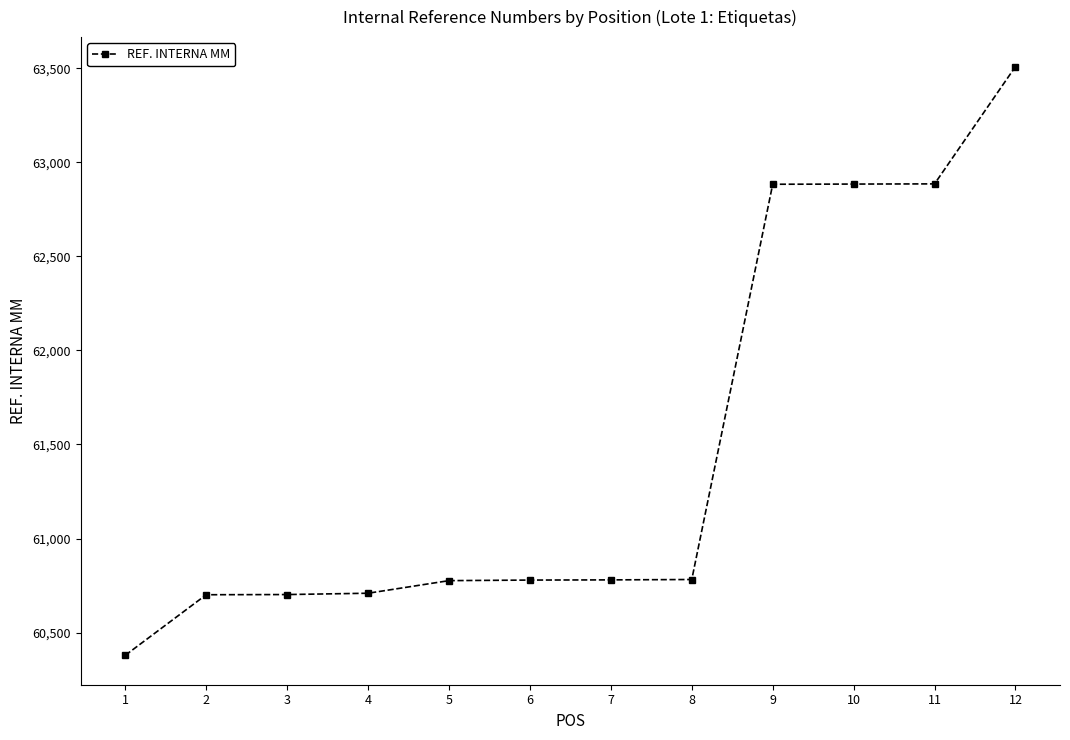

The chart shows a value of 24414 at 2. True or false?

False